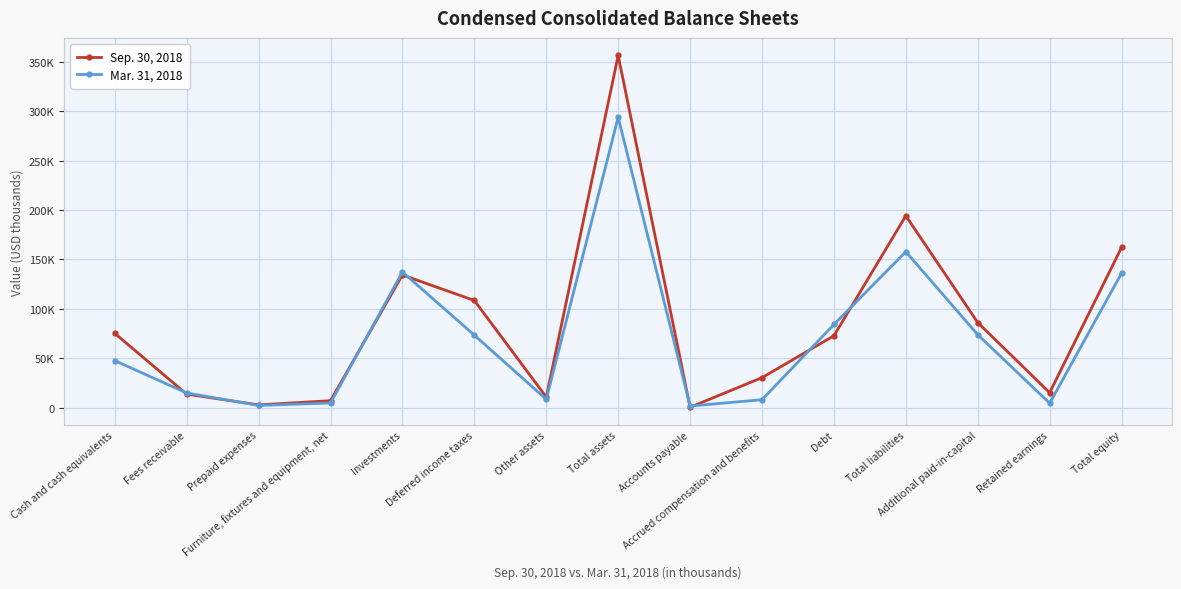

Which series has the largest total across all categories?

Sep. 30, 2018